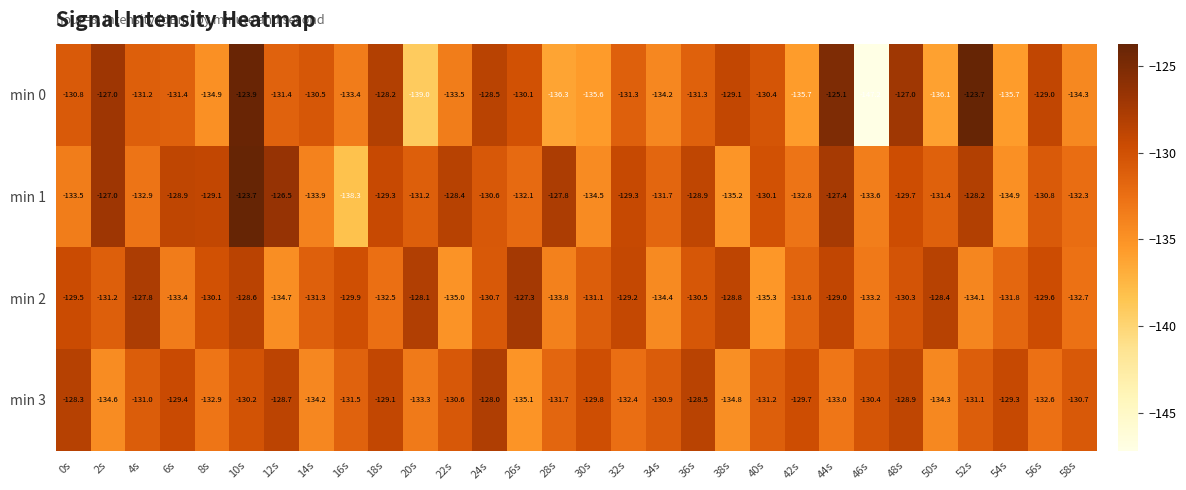

What is the maximum value for min 3?

-128.0